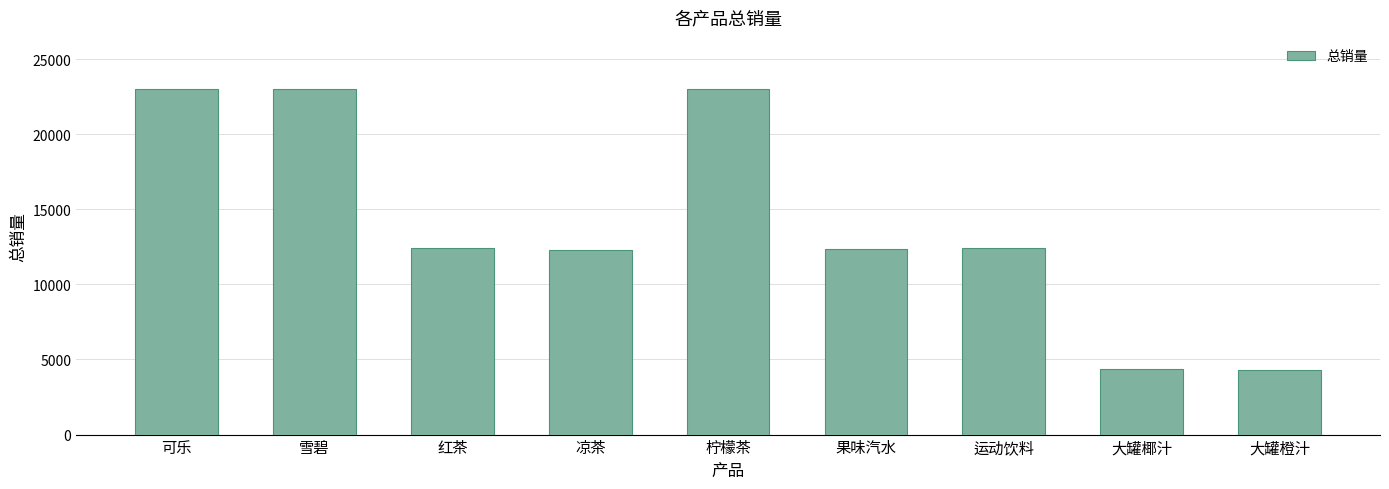

What is the ratio of the value at 凉茶 to the value at 大罐椰汁?

2.8